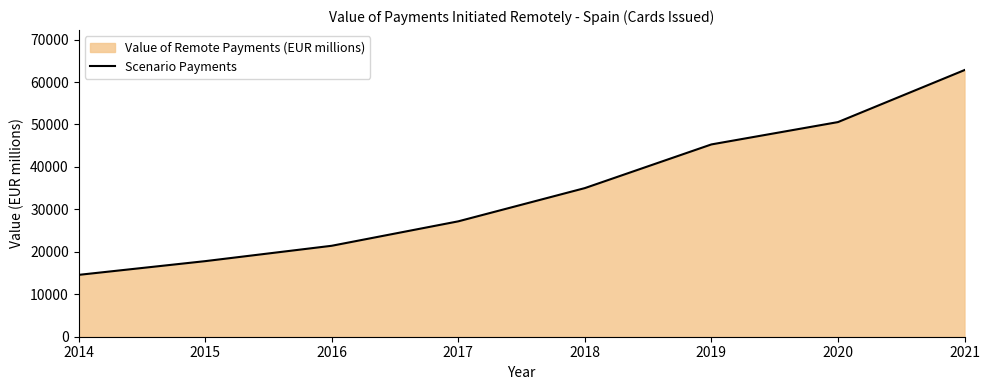

What is the value of the 7th point from the left?

50562.7